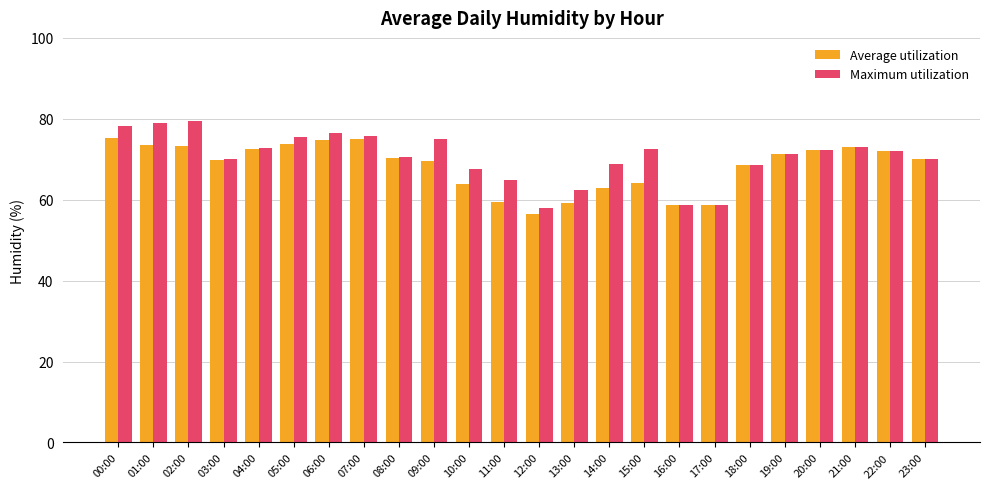

How many values in the Maximum utilization series are below 72?

12